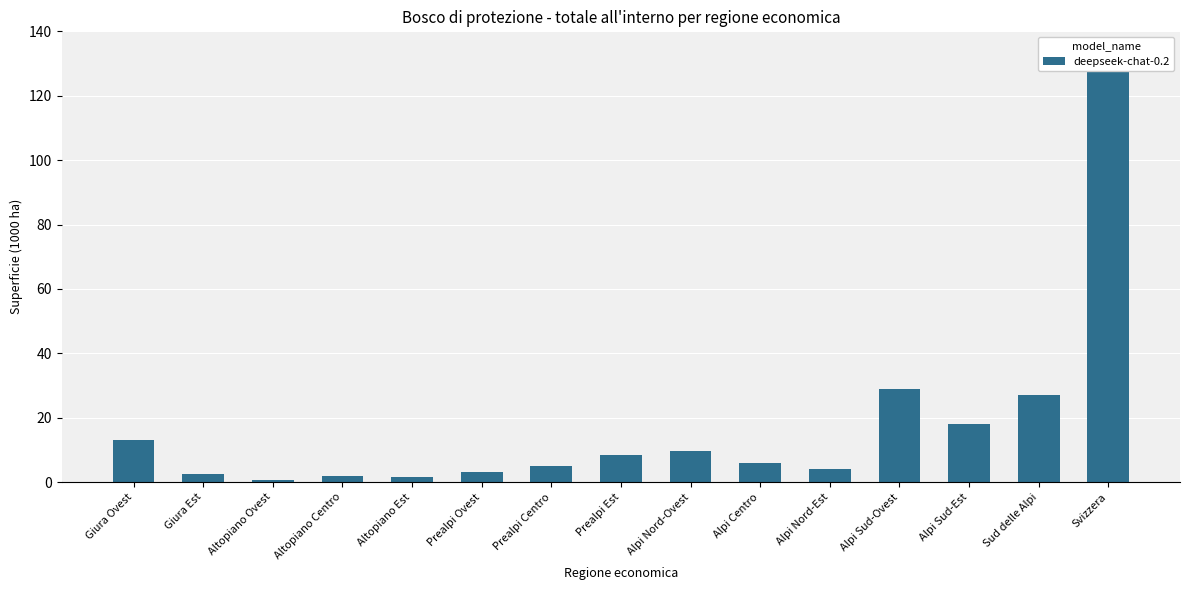

What is the average value?

17.3